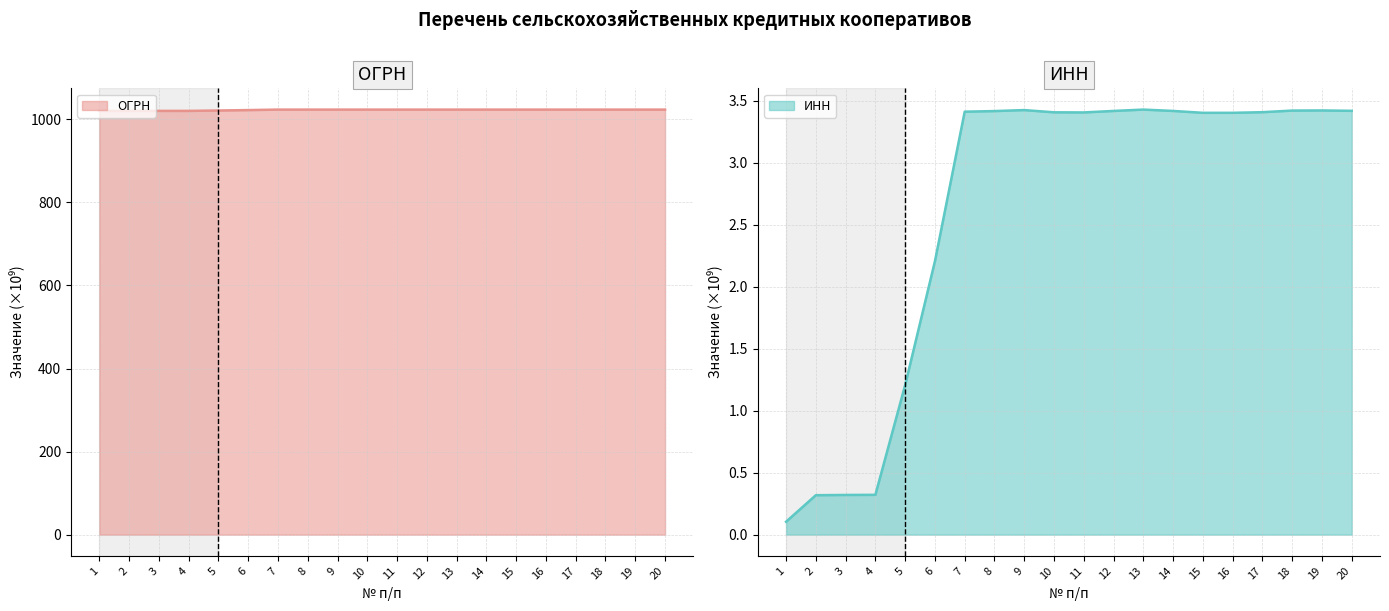

True or false: ОГРН (line) and ИНН (line) intersect in this chart.

False